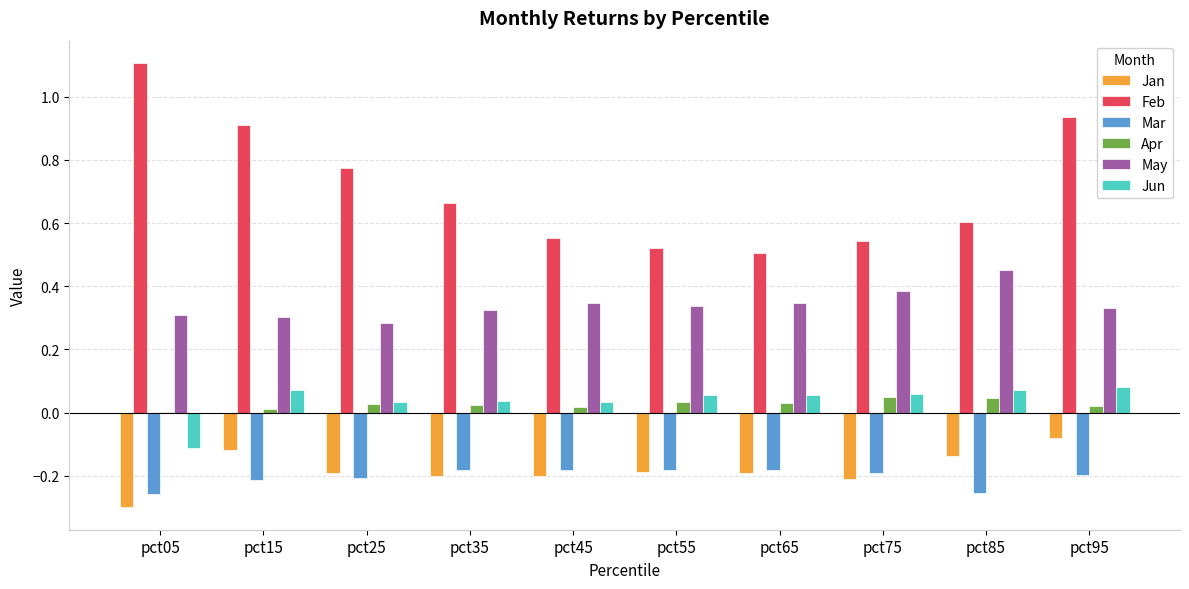

True or false: Feb has a value of 0.9 at pct15.

True